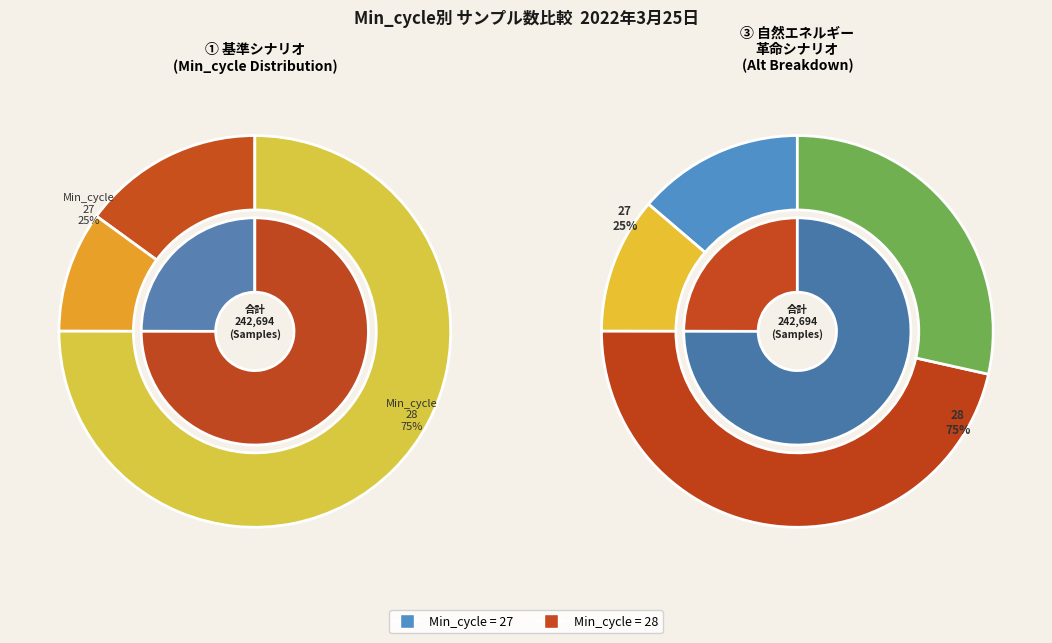

What is the largest slice in the pie chart?

28